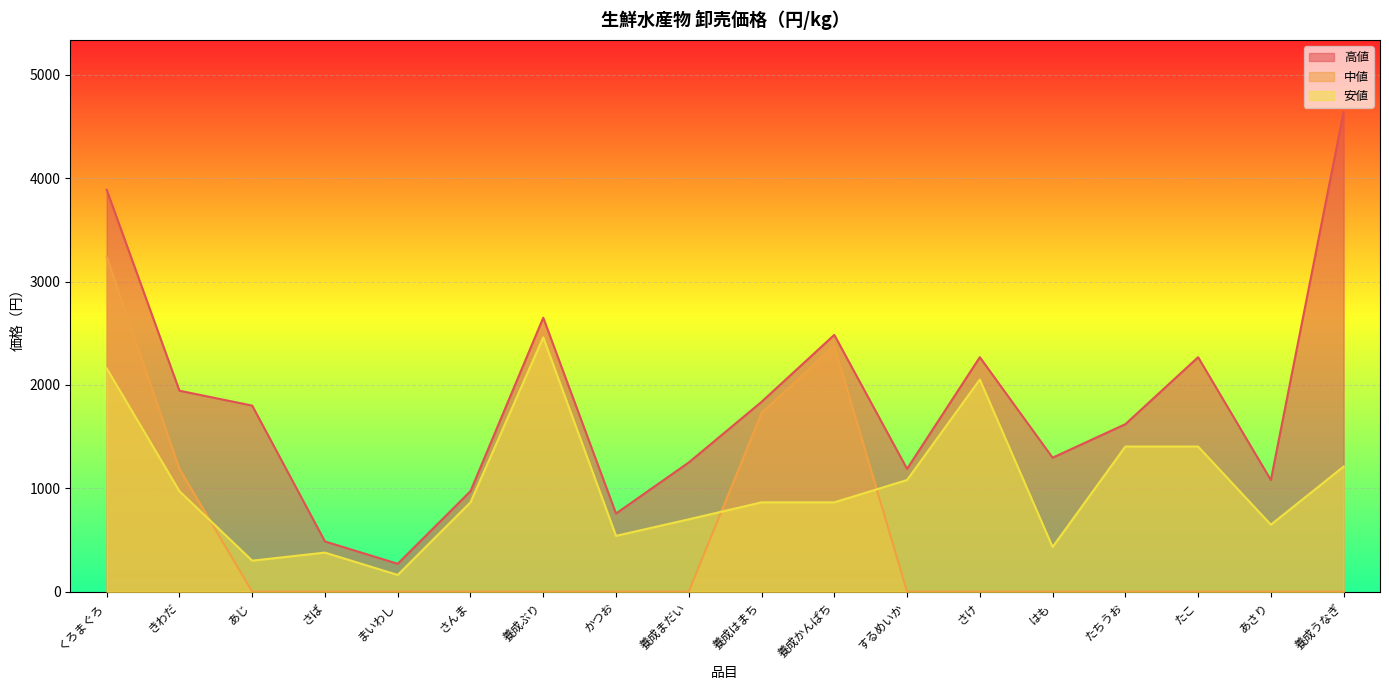

At which category is the sum across all series the highest?

くろまぐろ